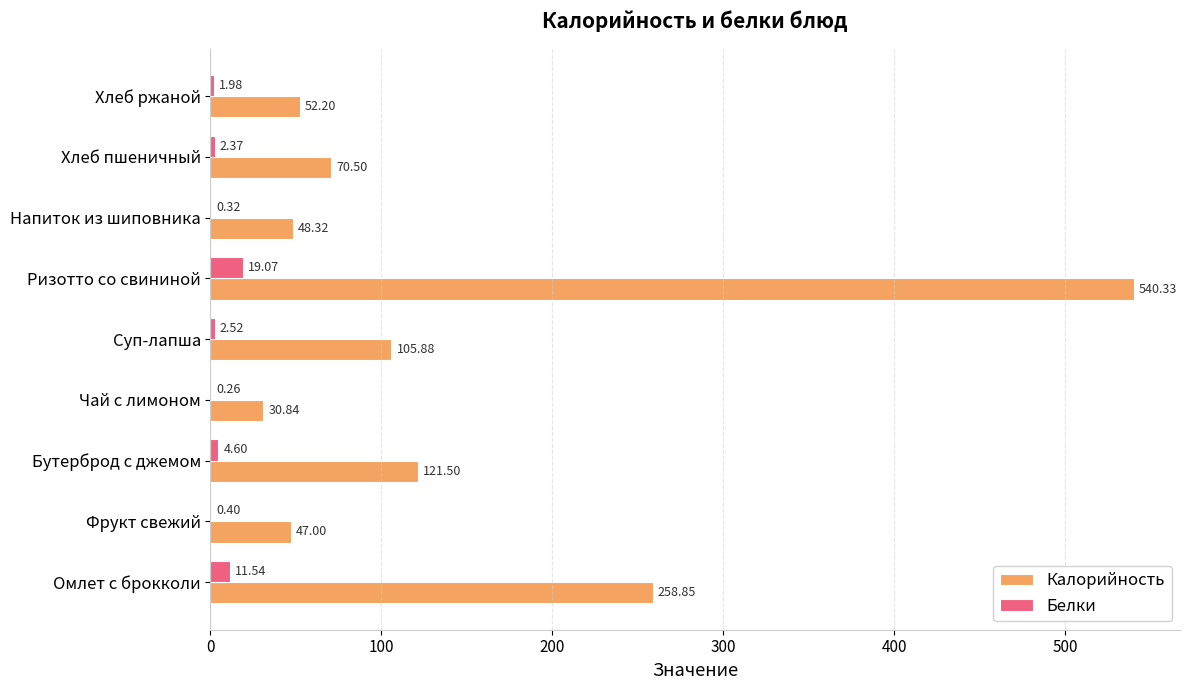

How many categories are shown in the chart?

9